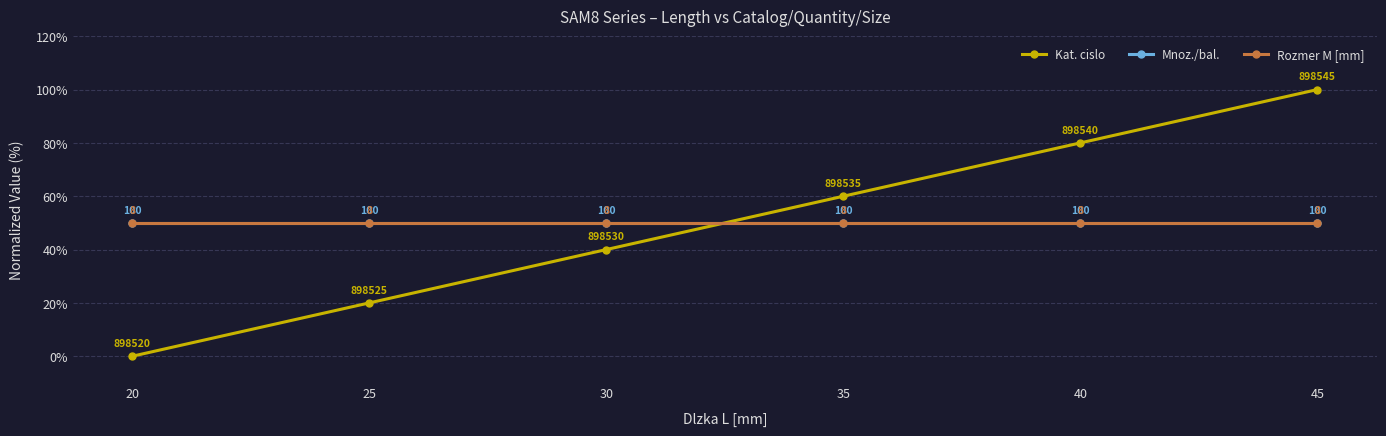

Which series has the widest spread of values?

Kat. cislo